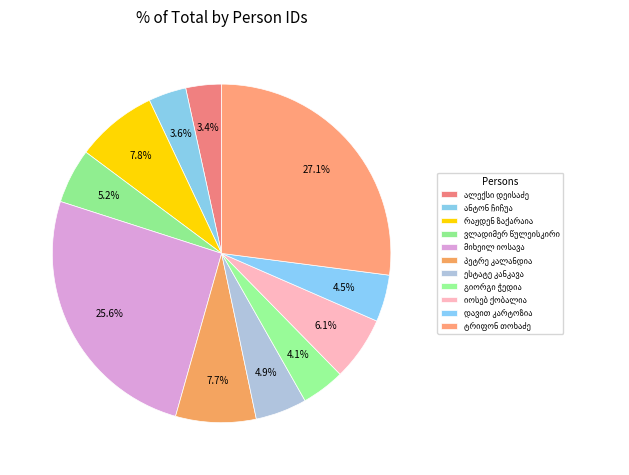

Count the number of slices in the pie.

11